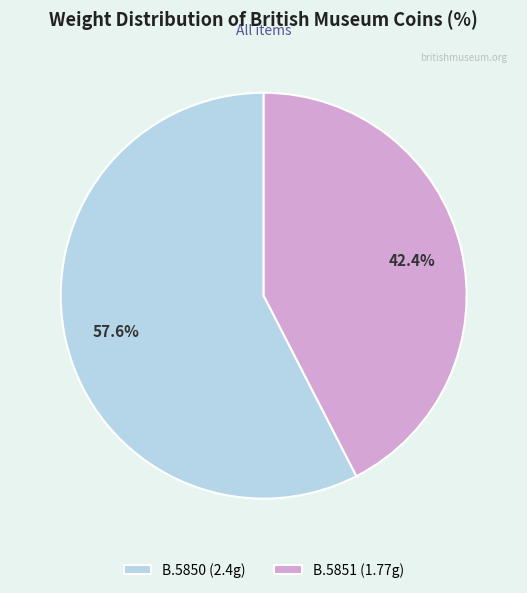

What percentage is the B.5851 slice, to the nearest percent?

42%